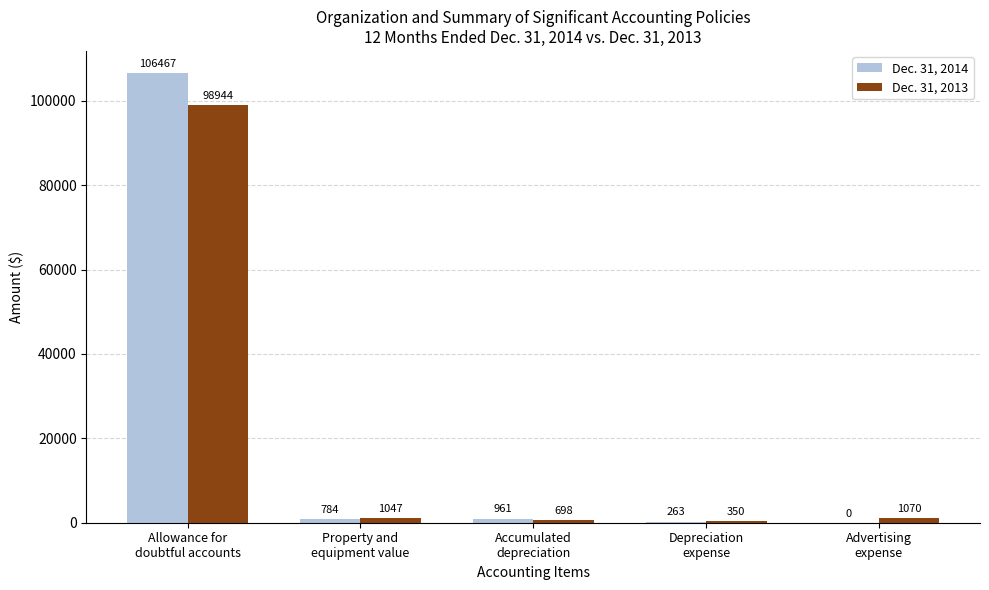

What is the maximum value for Dec. 31, 2014?

106467